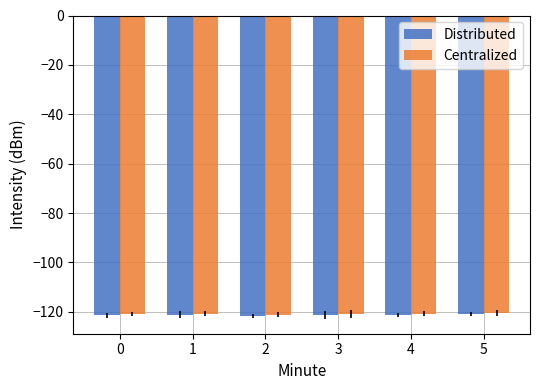

Is it true that Distributed equals -70.6 at 0?

False